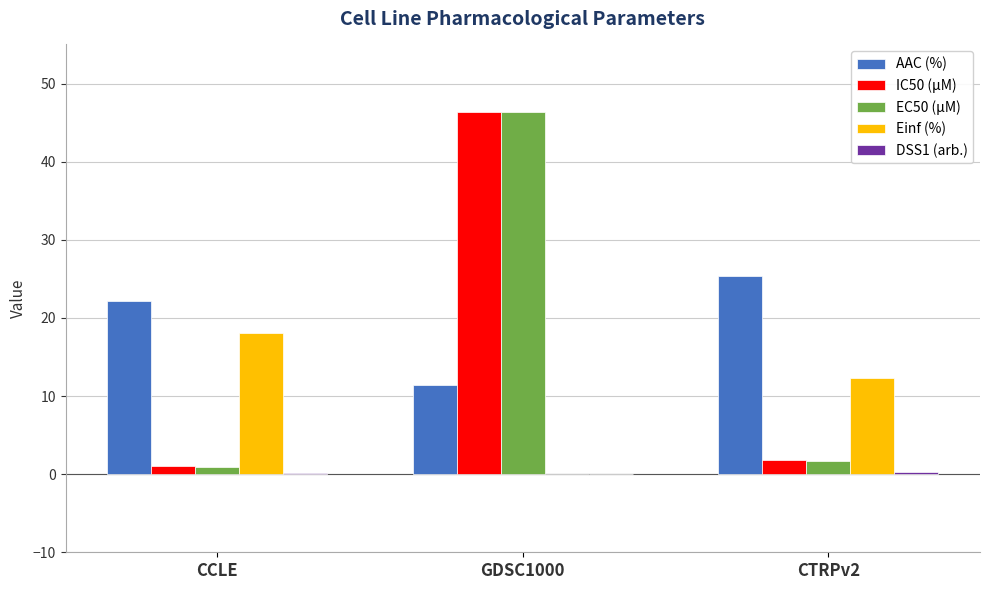

What is the greatest value displayed?

46.3